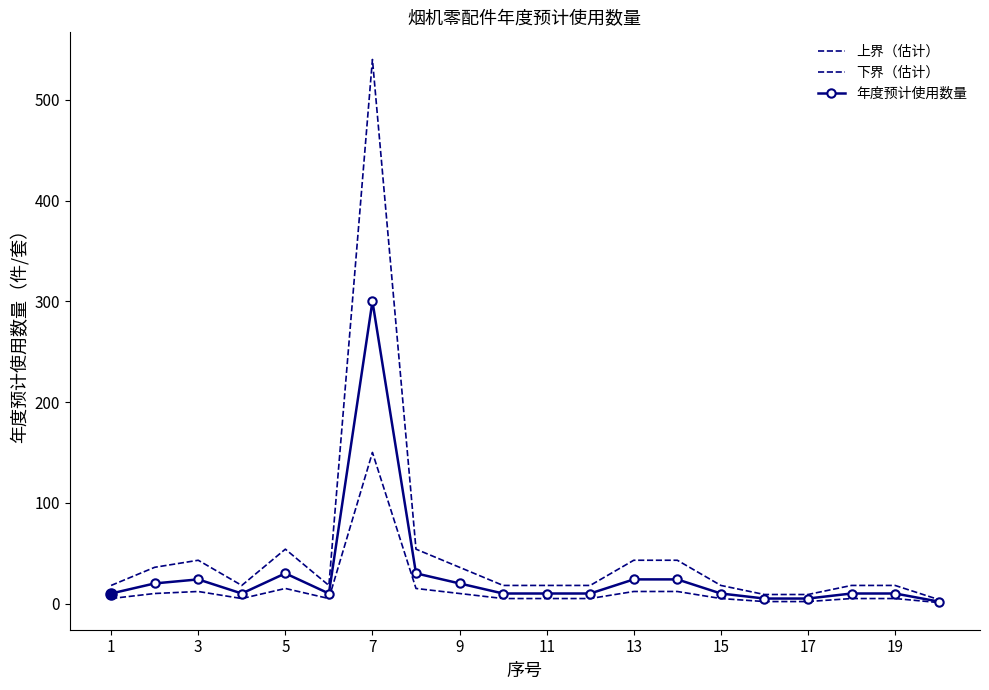

Is this an area chart (filled region under the line)?

No